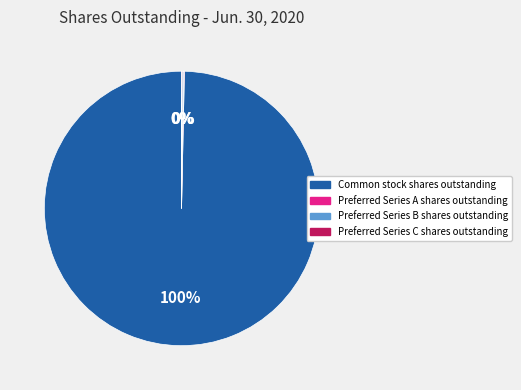

Is there a majority slice in this chart?

Yes